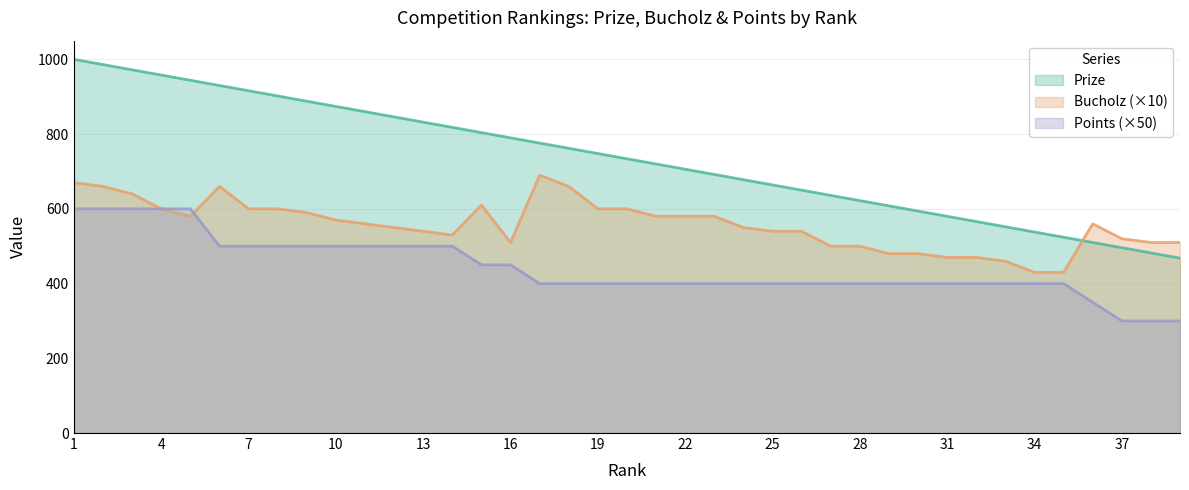

True or false: Prize and Points cross at least once.

False